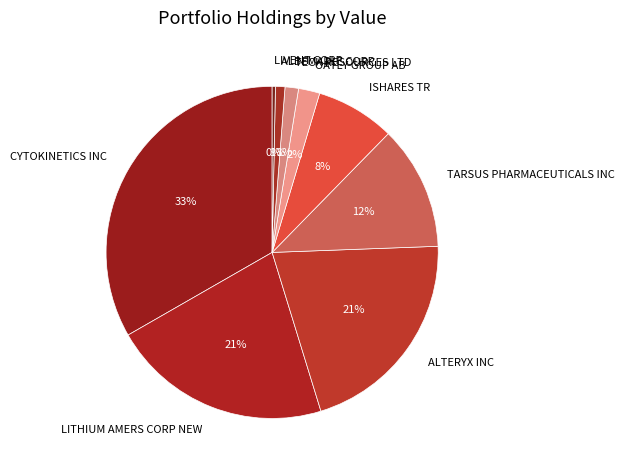

Is it true that ALTERYX INC is 21% of the pie?

True